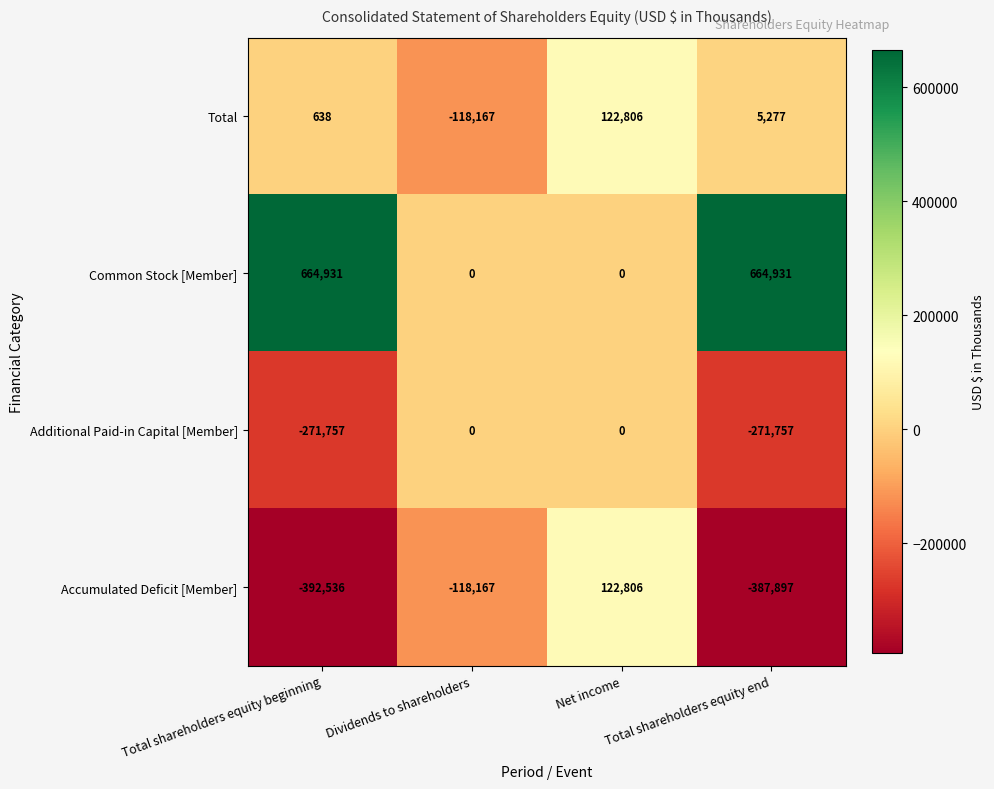

True or false: Common Stock [Member] has a value of 0 at Dividends to shareholders.

True